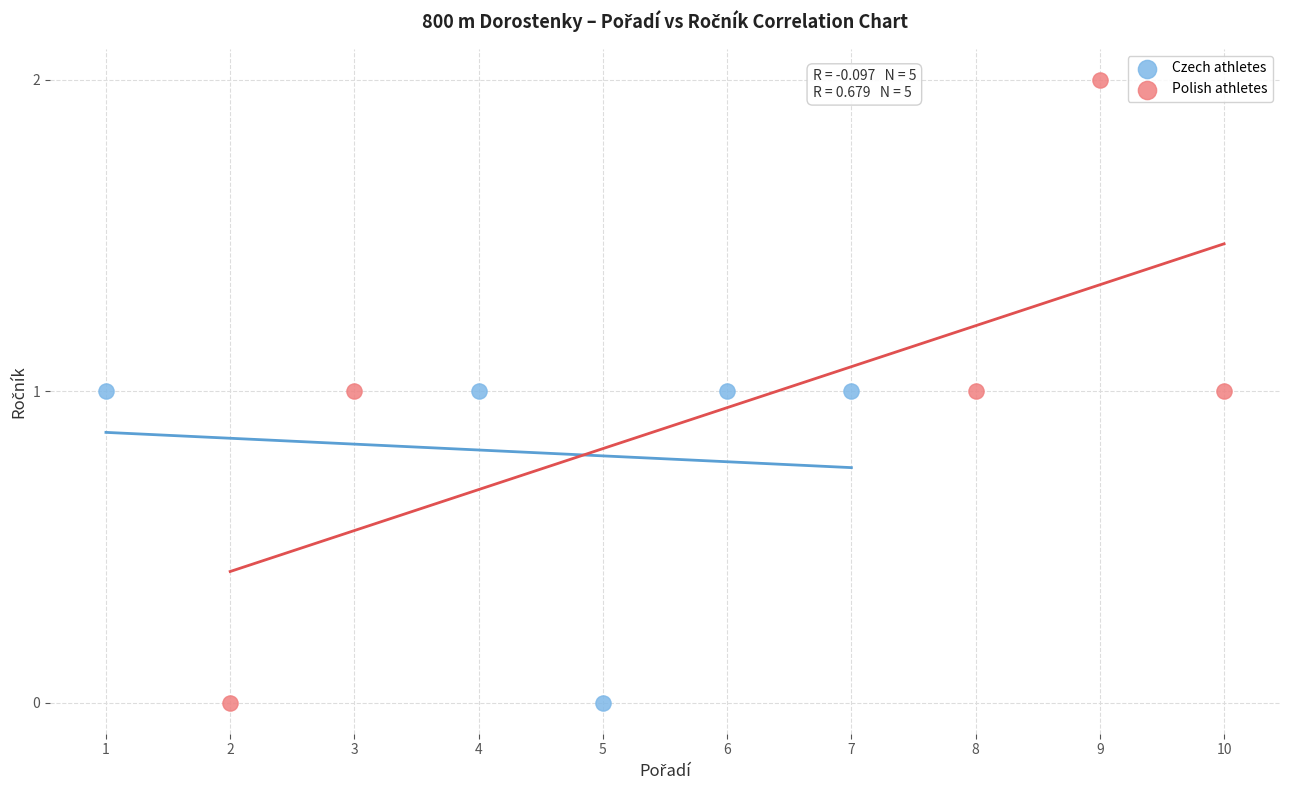

What are all the series names shown in the legend?

Czech athletes, Polish athletes